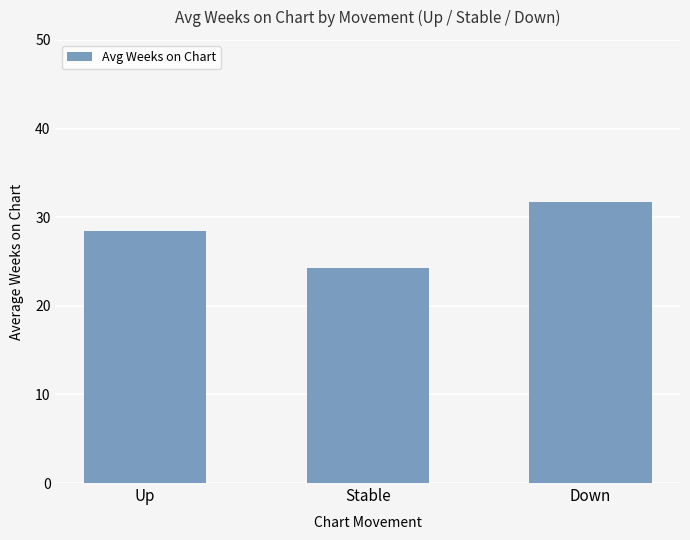

Where does the data first go above 28?

Up